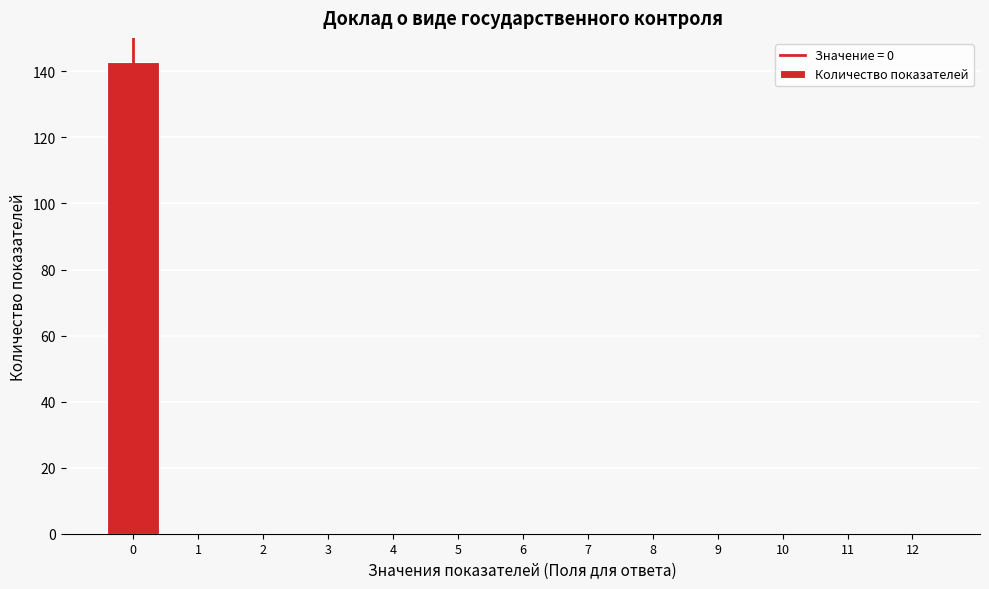

Reading left to right, transcribe this chart: for each bar, give the range it covers on the x-axis and its height. The values are not printed on the chart, so give them approximately, as read against the axis.

-0.5 to 0.5: 144
0.5 to 1.5: 0
1.5 to 2.5: 0
2.5 to 3.5: 0
3.5 to 4.5: 0
4.5 to 5.5: 0
5.5 to 6.5: 0
6.5 to 7.5: 0
7.5 to 8.5: 0
8.5 to 9.5: 0
9.5 to 10.5: 0
10.5 to 11.5: 0
11.5 to 12.5: 0